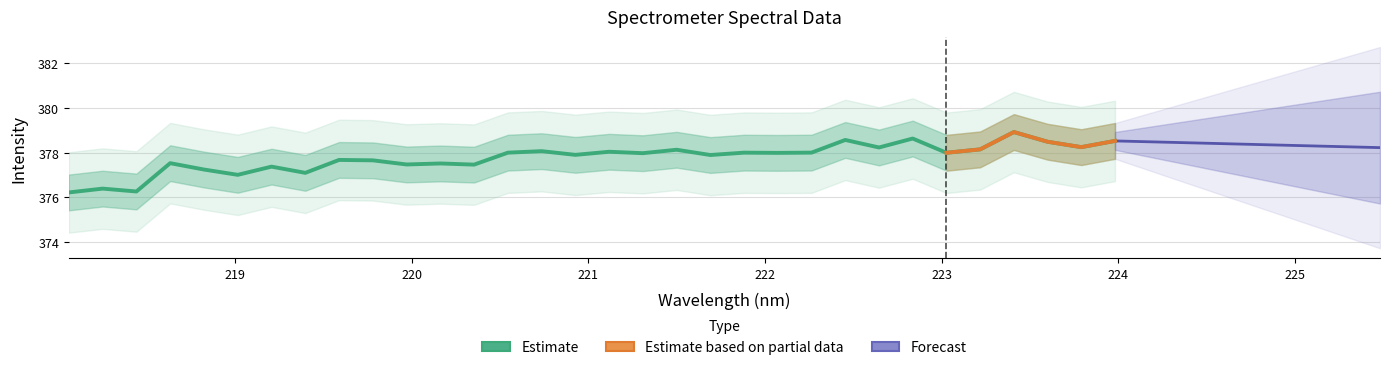

What is the sum of the values at 219.7801 and 218.8244?

754.9